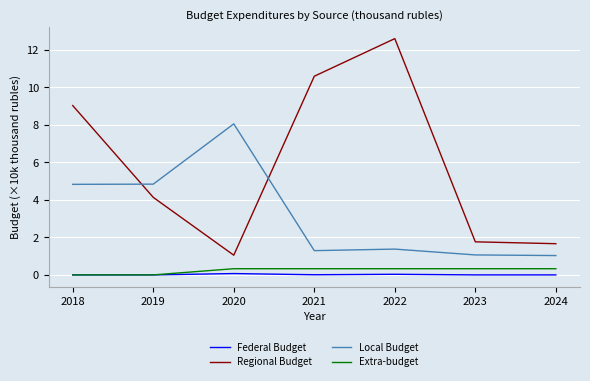

Where is the first local minimum for Regional Budget?

2020